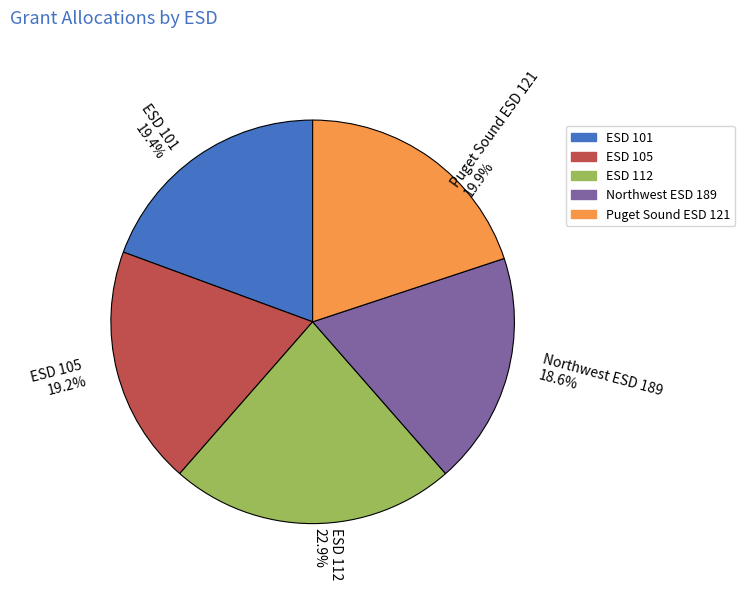

What is the largest slice in the pie chart?

ESD 112